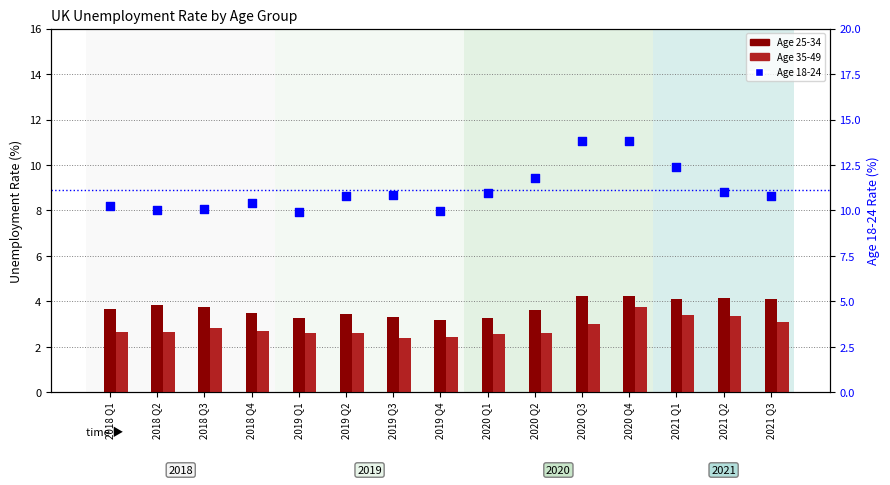

At which category is the sum across all series the highest?

2020 Q4